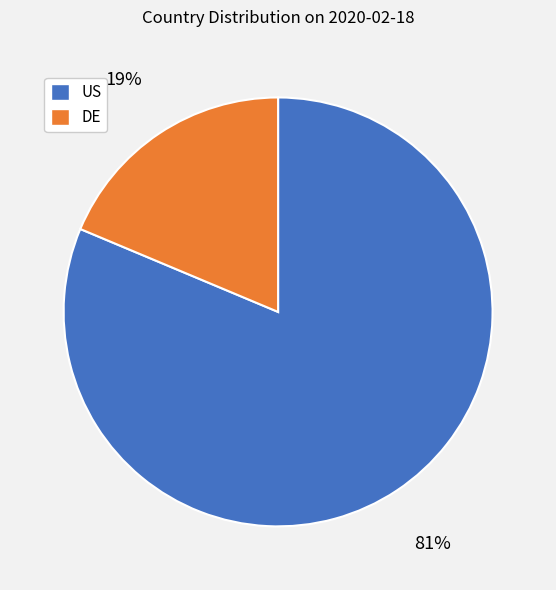

Between DE and US, which is larger?

US